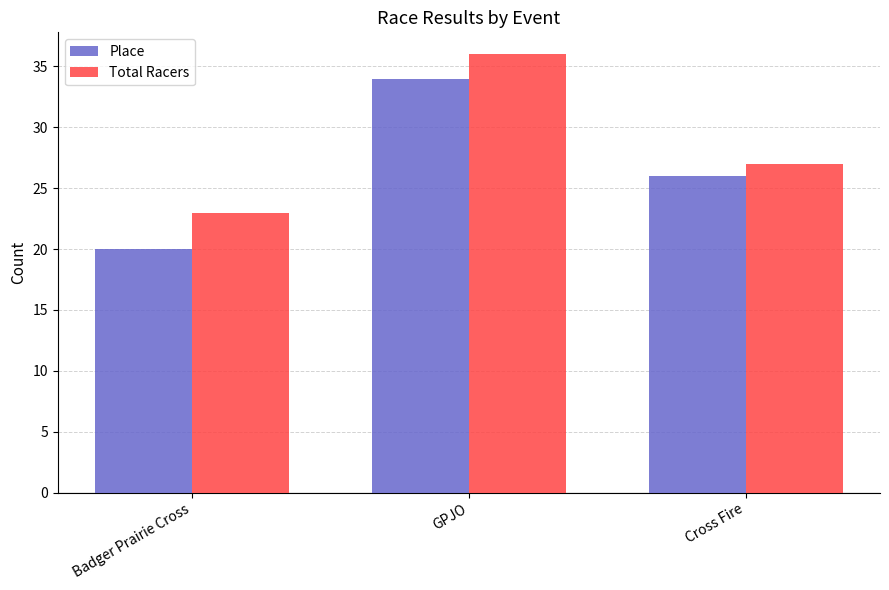

Rank the series by their maximum value, from highest to lowest.

Total Racers, Place